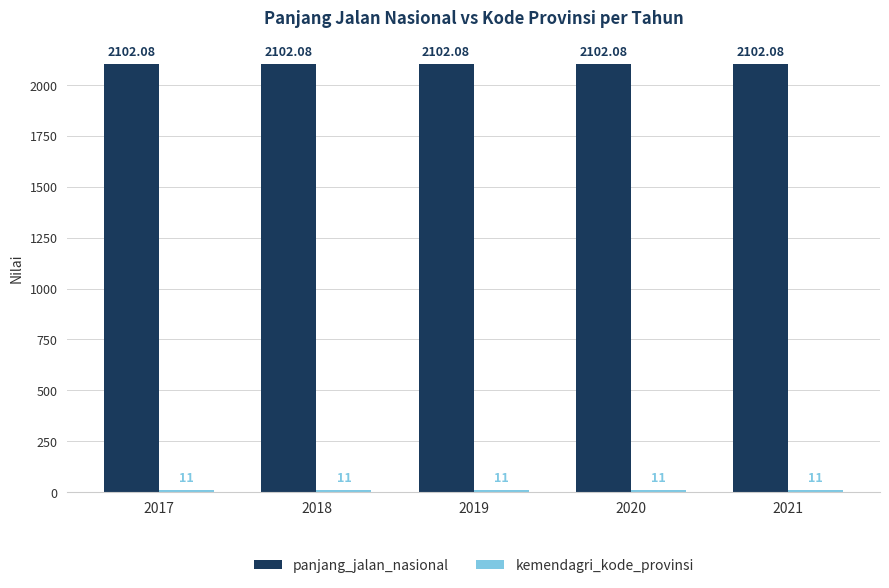

At how many categories does at least one series exceed 1914?

5